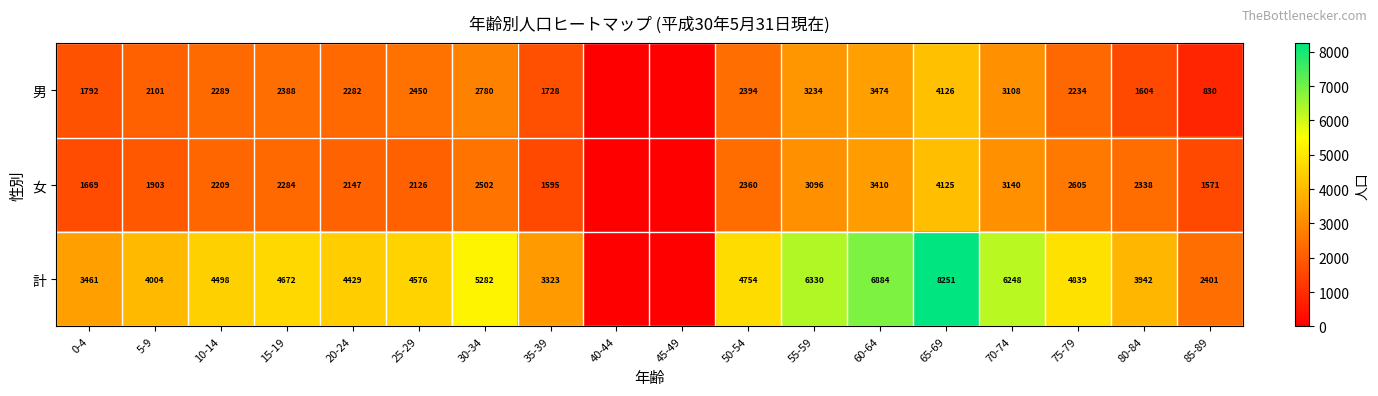

What is the difference between the 女 values at 25-29 and 30-34?

376